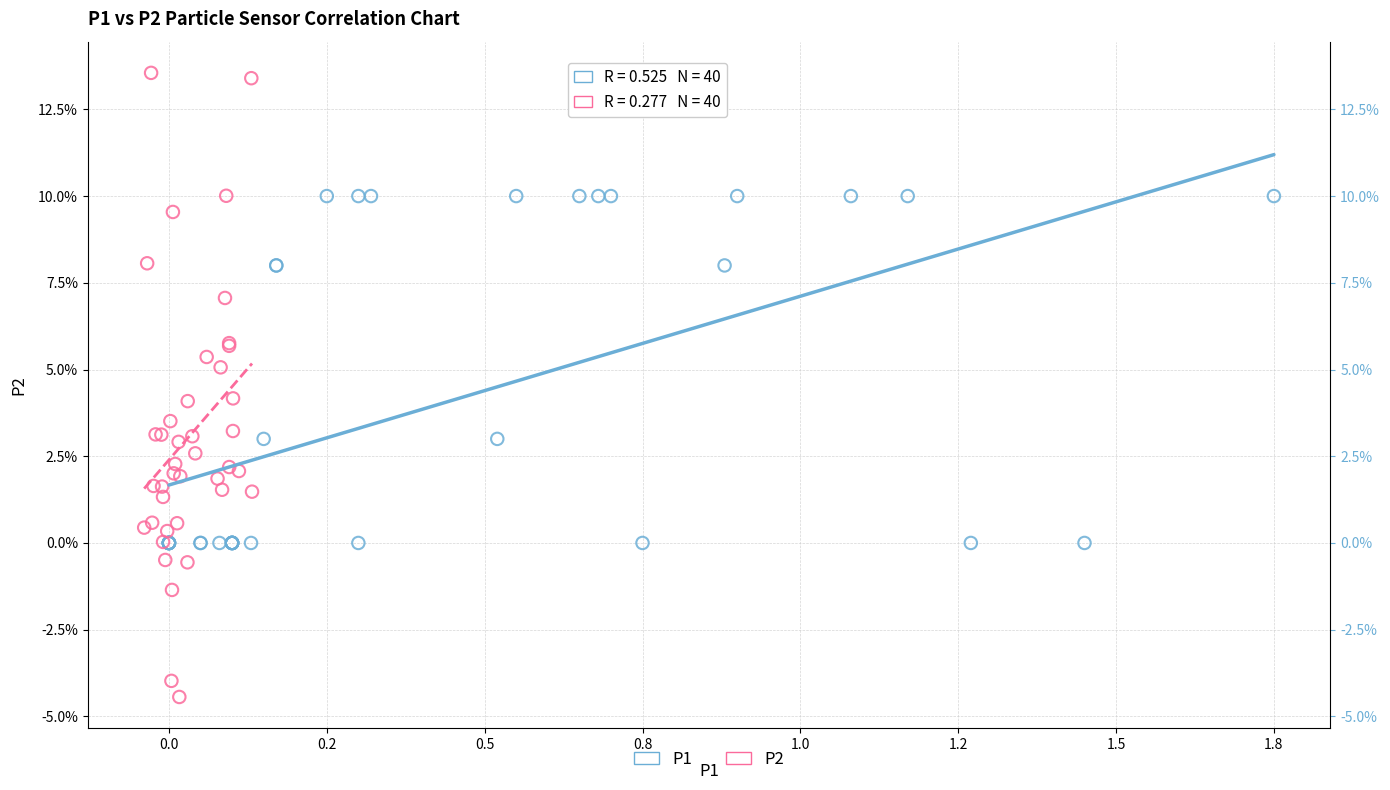

What are all the series names shown in the legend?

P1, P2